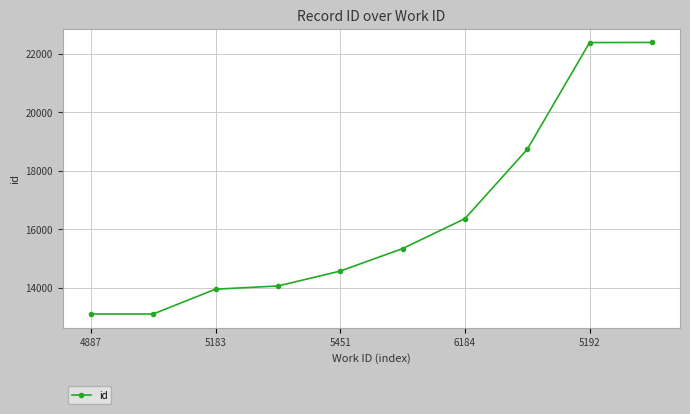

How many values are below 15341?

5